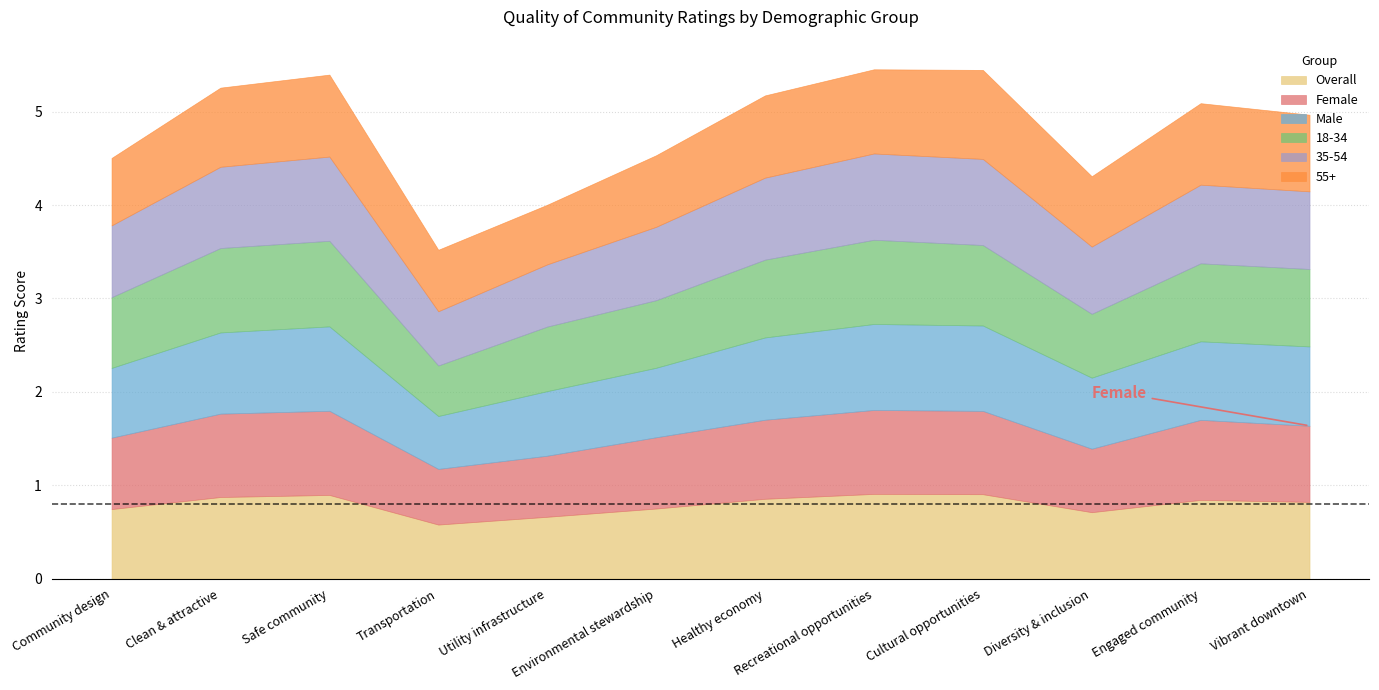

Reading left to right, what are all the values shown in this chart?

Overall: 0.7	0.9	0.9	0.6	0.7	0.8	0.9	0.9	0.9	0.7	0.8	0.8
Female: 0.8	0.9	0.9	0.6	0.7	0.8	0.8	0.9	0.9	0.7	0.9	0.8
Male: 0.7	0.9	0.9	0.6	0.7	0.7	0.9	0.9	0.9	0.8	0.8	0.8
18-34: 0.8	0.9	0.9	0.5	0.7	0.7	0.8	0.9	0.9	0.7	0.8	0.8
35-54: 0.8	0.9	0.9	0.6	0.7	0.8	0.9	0.9	0.9	0.7	0.8	0.8
55+: 0.7	0.8	0.9	0.7	0.6	0.8	0.9	0.9	1.0	0.8	0.9	0.8